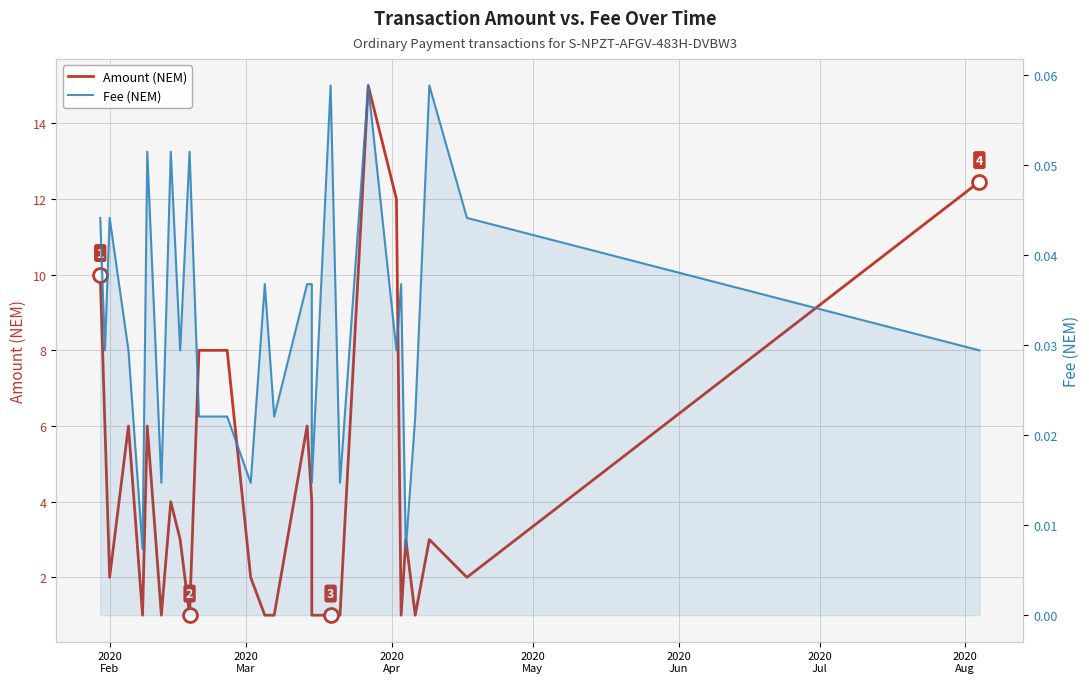

True or false: Fee (NEM) and Amount (NEM) cross at least once.

False